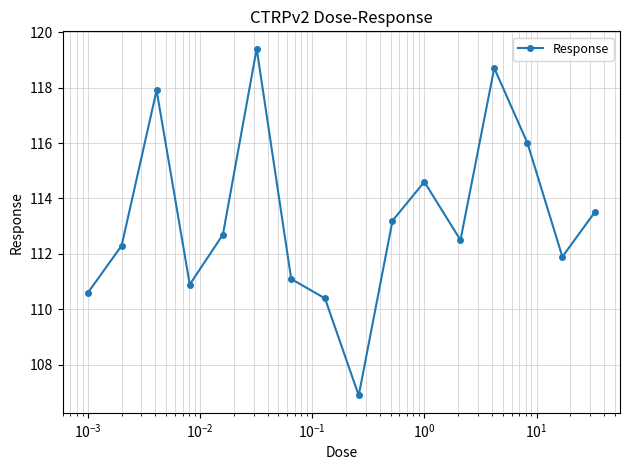

How many interior local peaks (higher than both neighbors) does the data have?

4